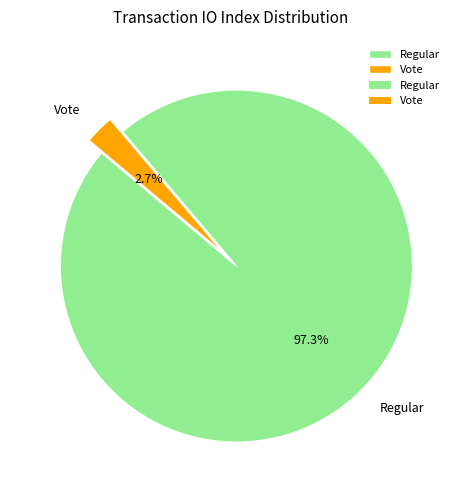

To the nearest percent, what percentage of the pie is Regular?

97%